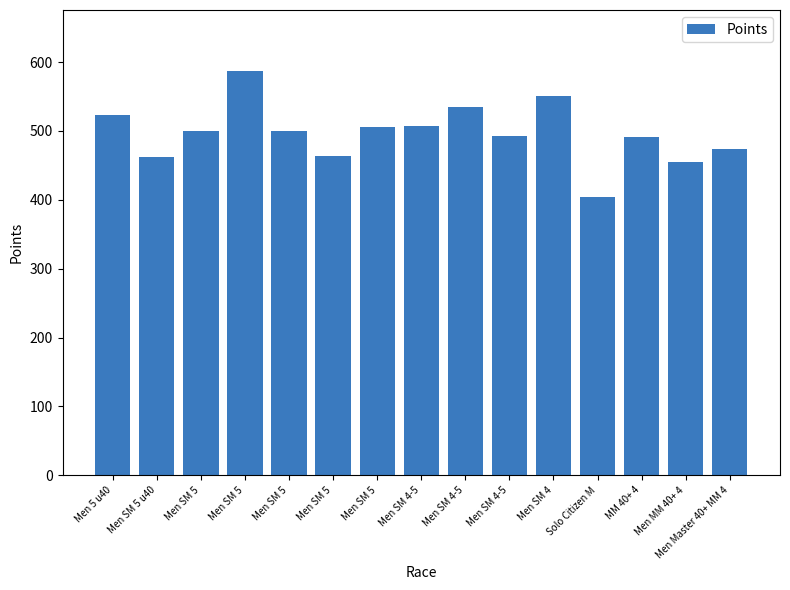

What is the change in value from Men SM 5 to Men SM 4-5?

+0.9